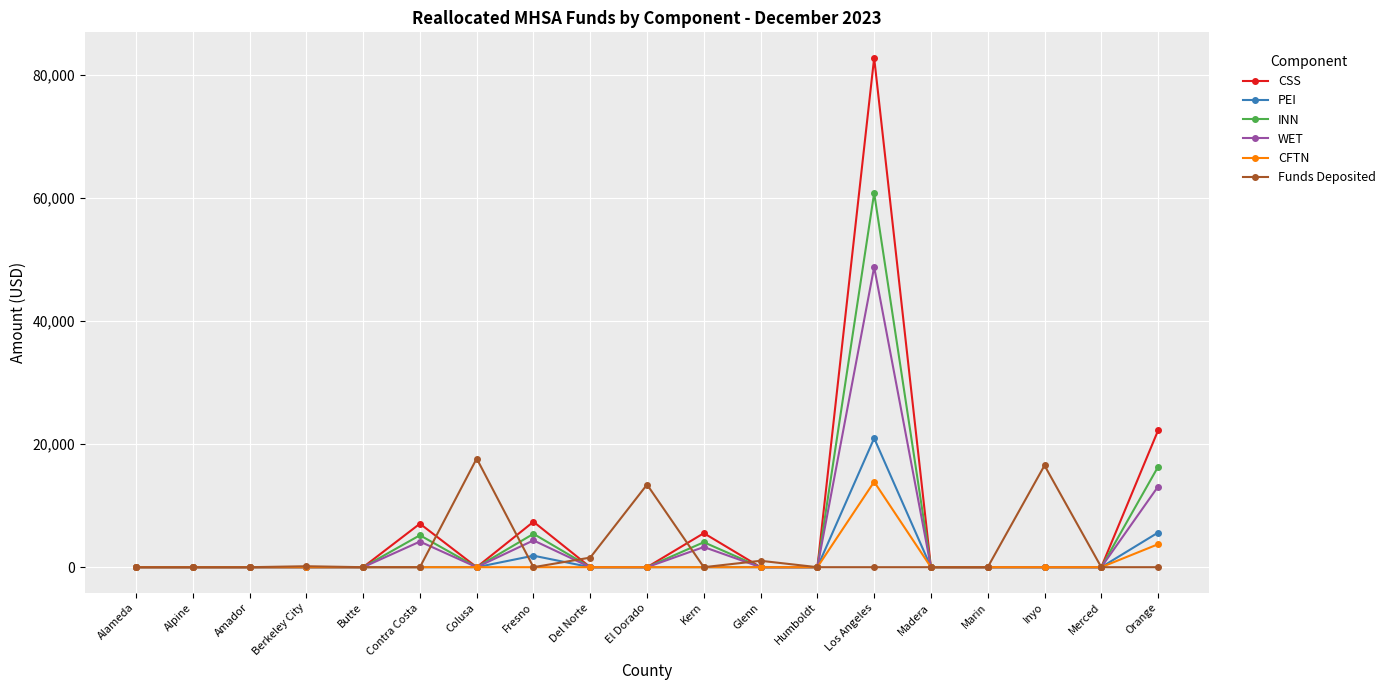

What are all the series names shown in the legend?

CSS, PEI, INN, WET, CFTN, Funds Deposited